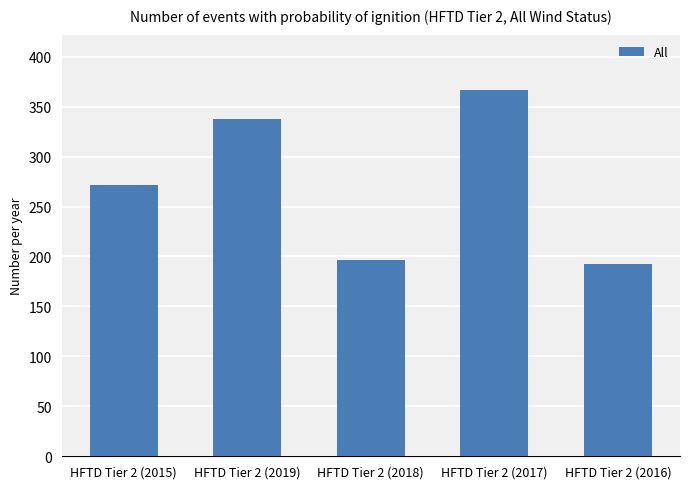

Where is the data nearest to the value 279?

HFTD Tier 2 (2015)